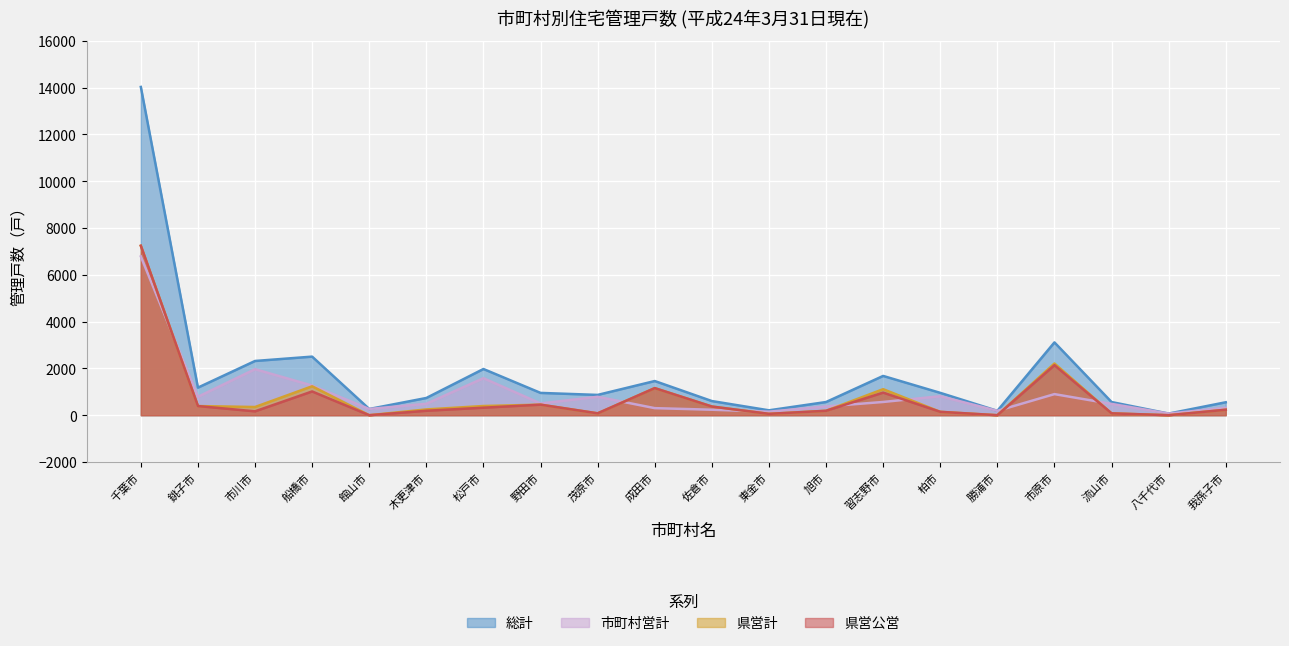

Reading left to right, transcribe all the data shown in this chart.

総計: 14024	1179	2317	2503	266	736	1974	953	867	1460	605	209	563	1678	955	187	3111	563	70	553
市町村営計: 6784	788	1967	1267	266	489	1581	502	787	302	234	151	374	566	811	187	901	483	70	319
県営計: 7240	391	350	1236	0	247	393	451	80	1158	371	58	189	1112	144	0	2210	80	0	234
県営公営: 7240	391	166	1015	0	190	321	451	80	1158	371	58	189	966	144	0	2138	80	0	234